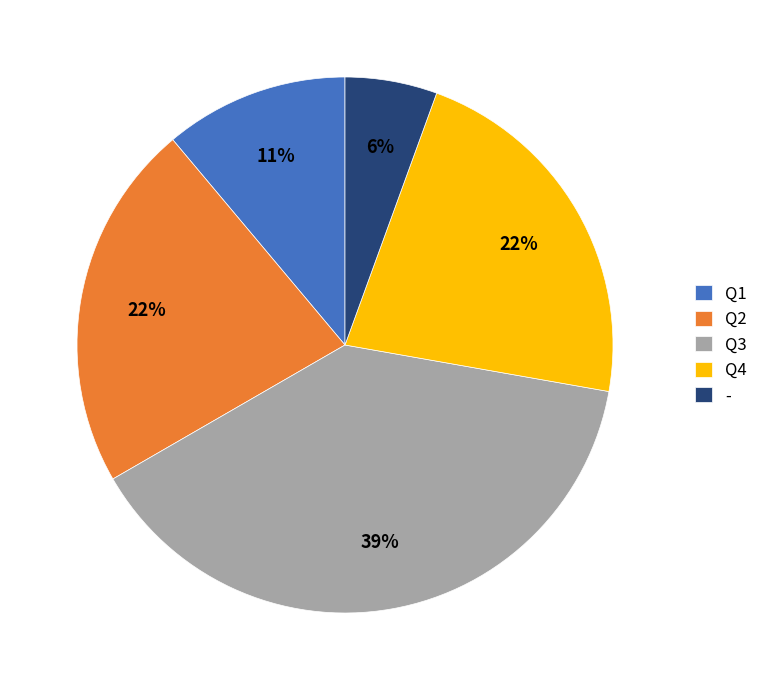

How many segments does this pie chart have?

5